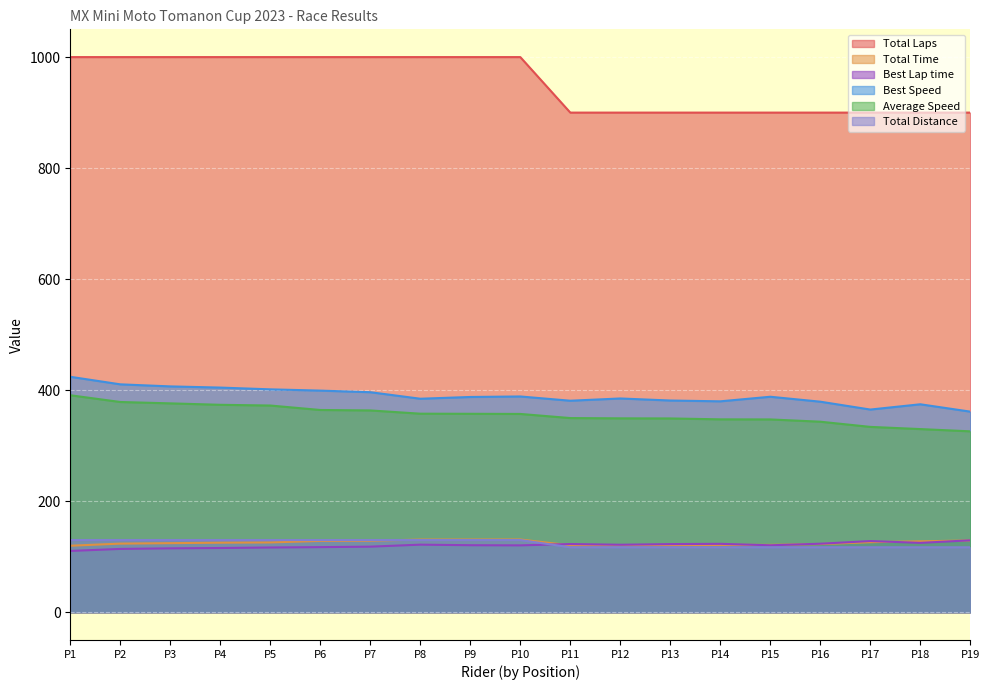

What is the maximum value shown in the chart?

1000.0